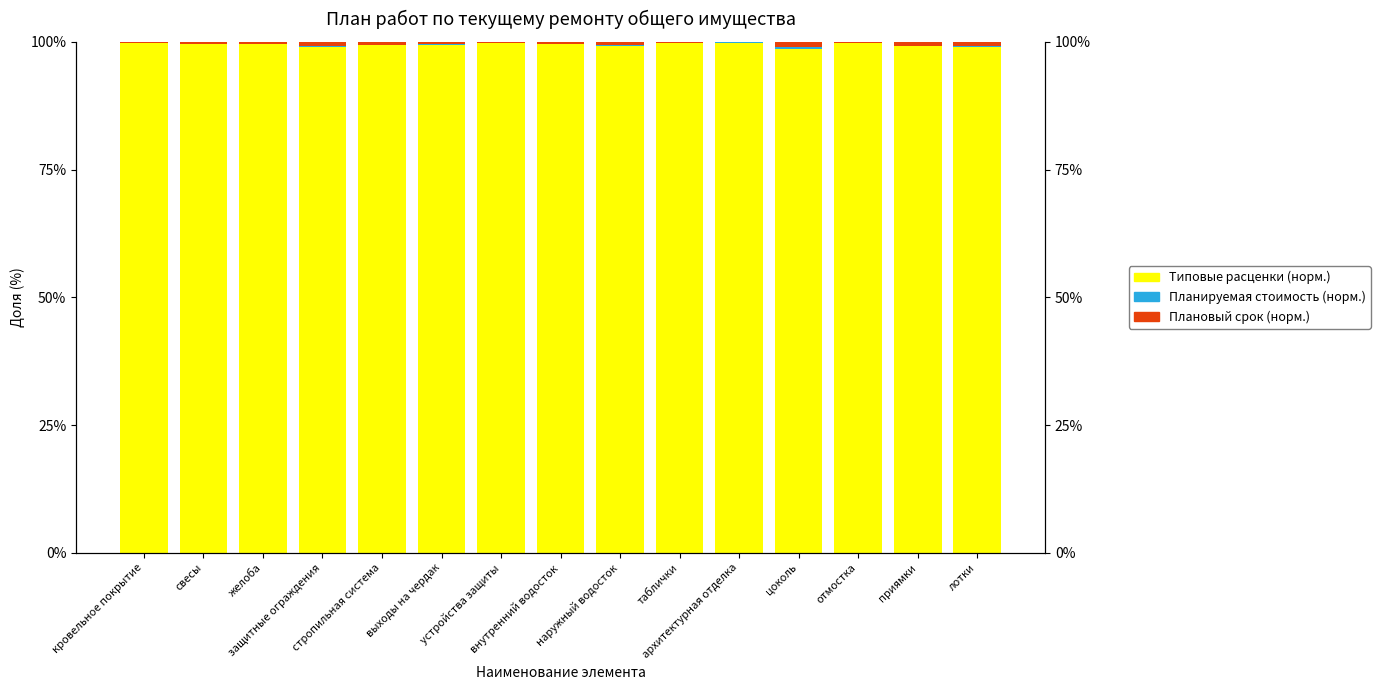

Which series has the largest range (max minus min)?

Типовые расценки (норм.)